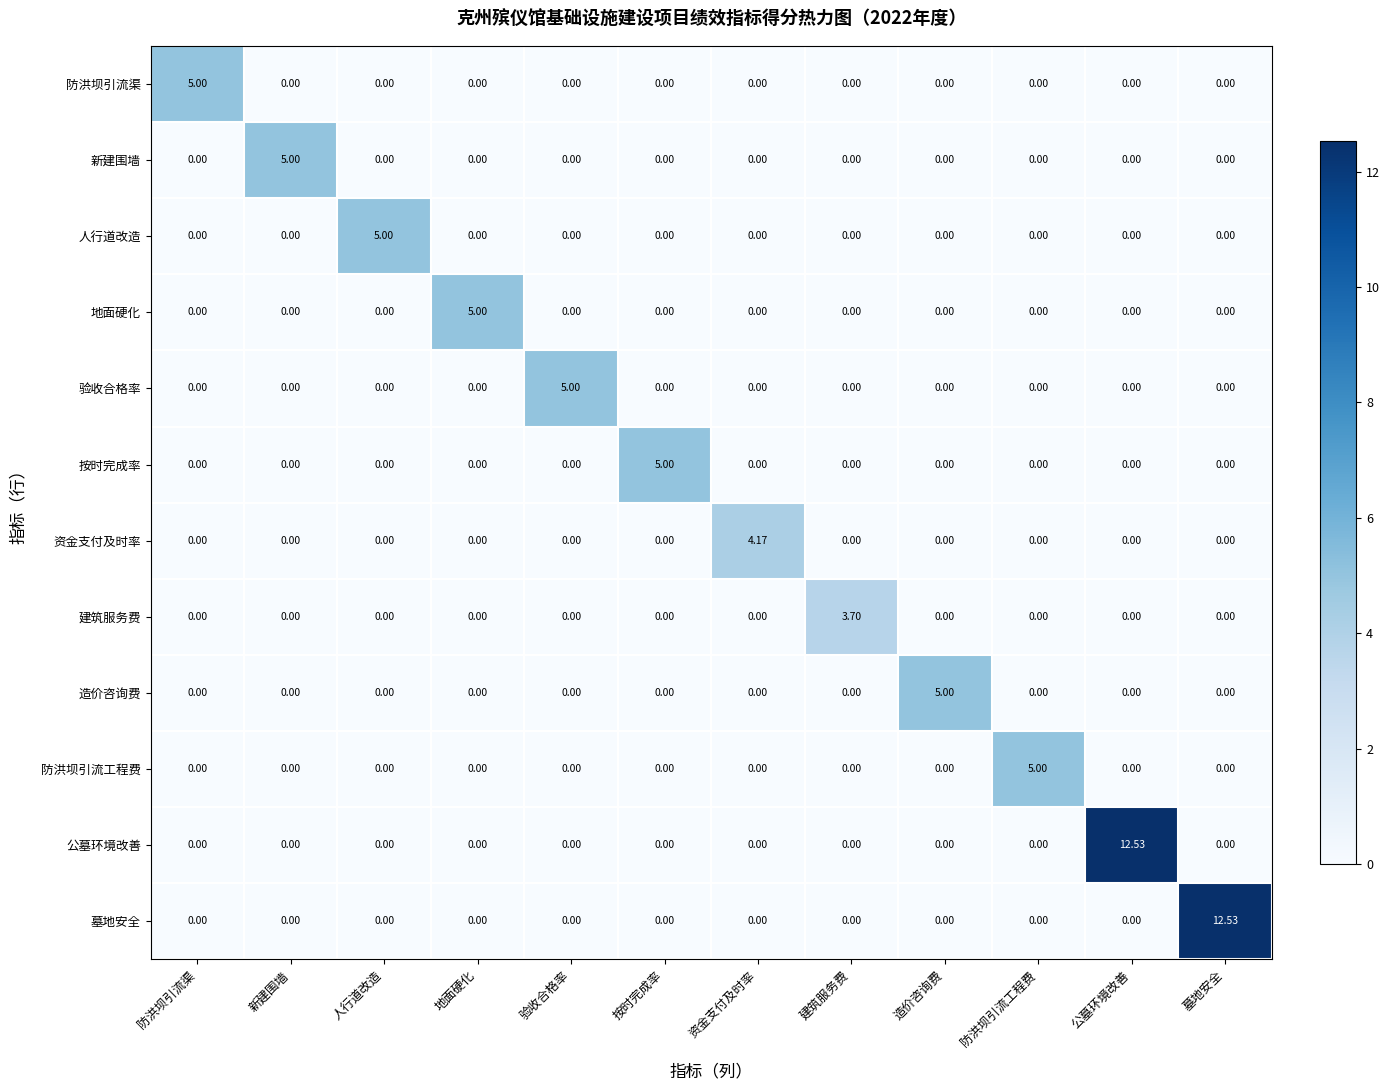

Reading left to right, transcribe all the data shown in this chart.

防洪坝引流渠: 防洪坝引流渠=5.0	新建围墙=0.0	人行道改造=0.0	地面硬化=0.0	验收合格率=0.0	按时完成率=0.0	资金支付及时率=0.0	建筑服务费=0.0	造价咨询费=0.0	防洪坝引流工程费=0.0	公墓环境改善=0.0	墓地安全=0.0
新建围墙: 防洪坝引流渠=0.0	新建围墙=5.0	人行道改造=0.0	地面硬化=0.0	验收合格率=0.0	按时完成率=0.0	资金支付及时率=0.0	建筑服务费=0.0	造价咨询费=0.0	防洪坝引流工程费=0.0	公墓环境改善=0.0	墓地安全=0.0
人行道改造: 防洪坝引流渠=0.0	新建围墙=0.0	人行道改造=5.0	地面硬化=0.0	验收合格率=0.0	按时完成率=0.0	资金支付及时率=0.0	建筑服务费=0.0	造价咨询费=0.0	防洪坝引流工程费=0.0	公墓环境改善=0.0	墓地安全=0.0
地面硬化: 防洪坝引流渠=0.0	新建围墙=0.0	人行道改造=0.0	地面硬化=5.0	验收合格率=0.0	按时完成率=0.0	资金支付及时率=0.0	建筑服务费=0.0	造价咨询费=0.0	防洪坝引流工程费=0.0	公墓环境改善=0.0	墓地安全=0.0
验收合格率: 防洪坝引流渠=0.0	新建围墙=0.0	人行道改造=0.0	地面硬化=0.0	验收合格率=5.0	按时完成率=0.0	资金支付及时率=0.0	建筑服务费=0.0	造价咨询费=0.0	防洪坝引流工程费=0.0	公墓环境改善=0.0	墓地安全=0.0
按时完成率: 防洪坝引流渠=0.0	新建围墙=0.0	人行道改造=0.0	地面硬化=0.0	验收合格率=0.0	按时完成率=5.0	资金支付及时率=0.0	建筑服务费=0.0	造价咨询费=0.0	防洪坝引流工程费=0.0	公墓环境改善=0.0	墓地安全=0.0
资金支付及时率: 防洪坝引流渠=0.0	新建围墙=0.0	人行道改造=0.0	地面硬化=0.0	验收合格率=0.0	按时完成率=0.0	资金支付及时率=4.2	建筑服务费=0.0	造价咨询费=0.0	防洪坝引流工程费=0.0	公墓环境改善=0.0	墓地安全=0.0
建筑服务费: 防洪坝引流渠=0.0	新建围墙=0.0	人行道改造=0.0	地面硬化=0.0	验收合格率=0.0	按时完成率=0.0	资金支付及时率=0.0	建筑服务费=3.7	造价咨询费=0.0	防洪坝引流工程费=0.0	公墓环境改善=0.0	墓地安全=0.0
造价咨询费: 防洪坝引流渠=0.0	新建围墙=0.0	人行道改造=0.0	地面硬化=0.0	验收合格率=0.0	按时完成率=0.0	资金支付及时率=0.0	建筑服务费=0.0	造价咨询费=5.0	防洪坝引流工程费=0.0	公墓环境改善=0.0	墓地安全=0.0
防洪坝引流工程费: 防洪坝引流渠=0.0	新建围墙=0.0	人行道改造=0.0	地面硬化=0.0	验收合格率=0.0	按时完成率=0.0	资金支付及时率=0.0	建筑服务费=0.0	造价咨询费=0.0	防洪坝引流工程费=5.0	公墓环境改善=0.0	墓地安全=0.0
公墓环境改善: 防洪坝引流渠=0.0	新建围墙=0.0	人行道改造=0.0	地面硬化=0.0	验收合格率=0.0	按时完成率=0.0	资金支付及时率=0.0	建筑服务费=0.0	造价咨询费=0.0	防洪坝引流工程费=0.0	公墓环境改善=12.5	墓地安全=0.0
墓地安全: 防洪坝引流渠=0.0	新建围墙=0.0	人行道改造=0.0	地面硬化=0.0	验收合格率=0.0	按时完成率=0.0	资金支付及时率=0.0	建筑服务费=0.0	造价咨询费=0.0	防洪坝引流工程费=0.0	公墓环境改善=0.0	墓地安全=12.5